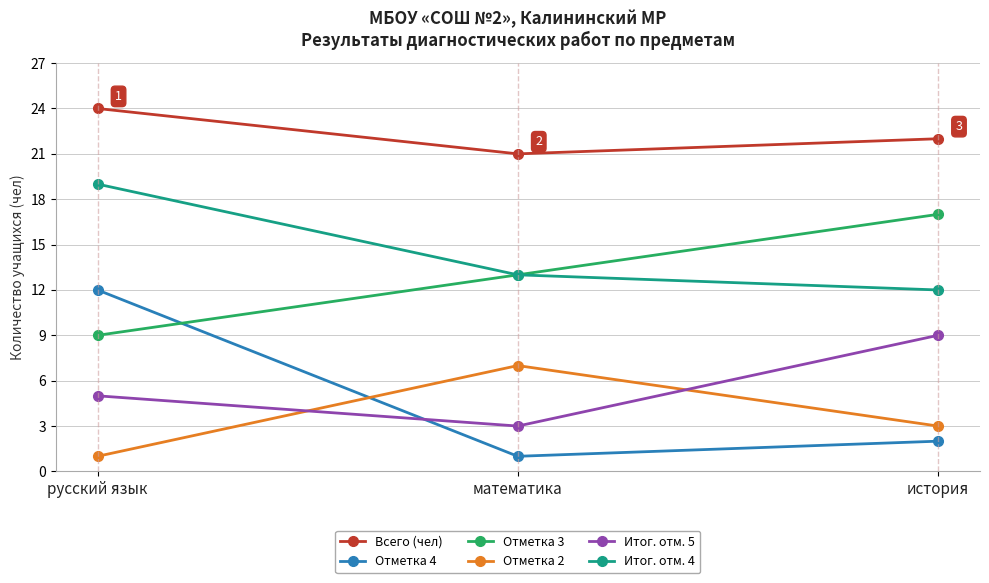

What is the difference between the highest and lowest values at история?

20